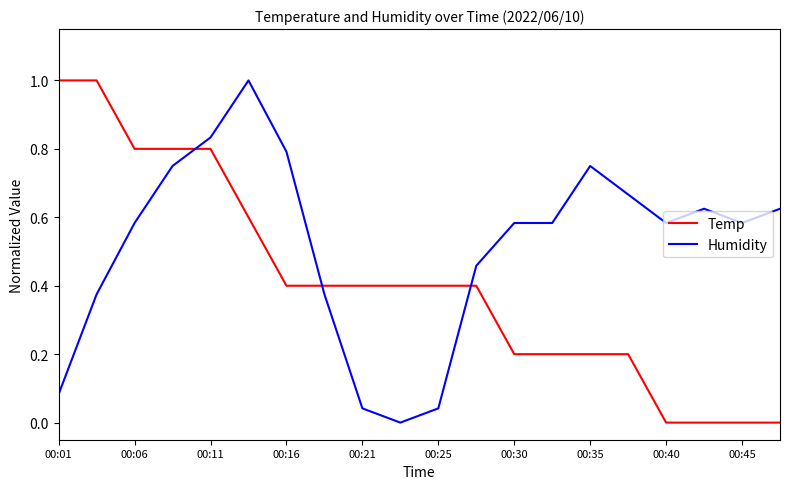

What is the difference between the maximum and minimum values in the Humidity series?

1.0